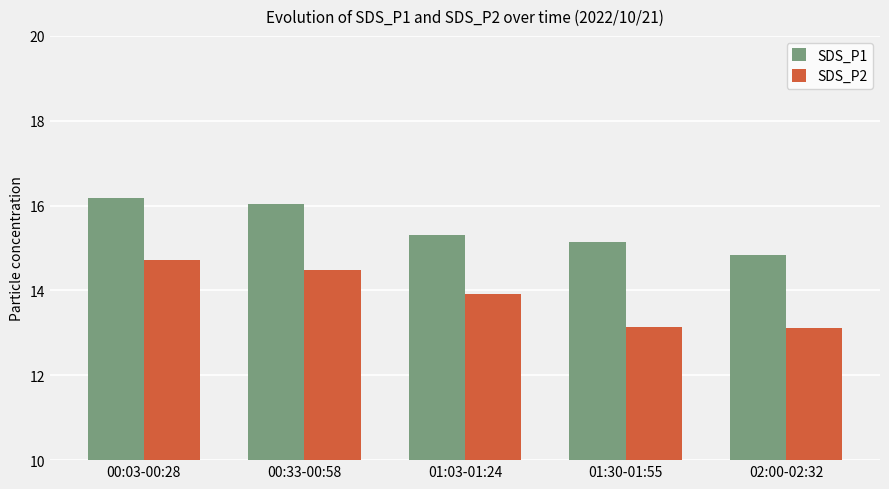

What is the lowest value of the SDS_P2 series?

13.1